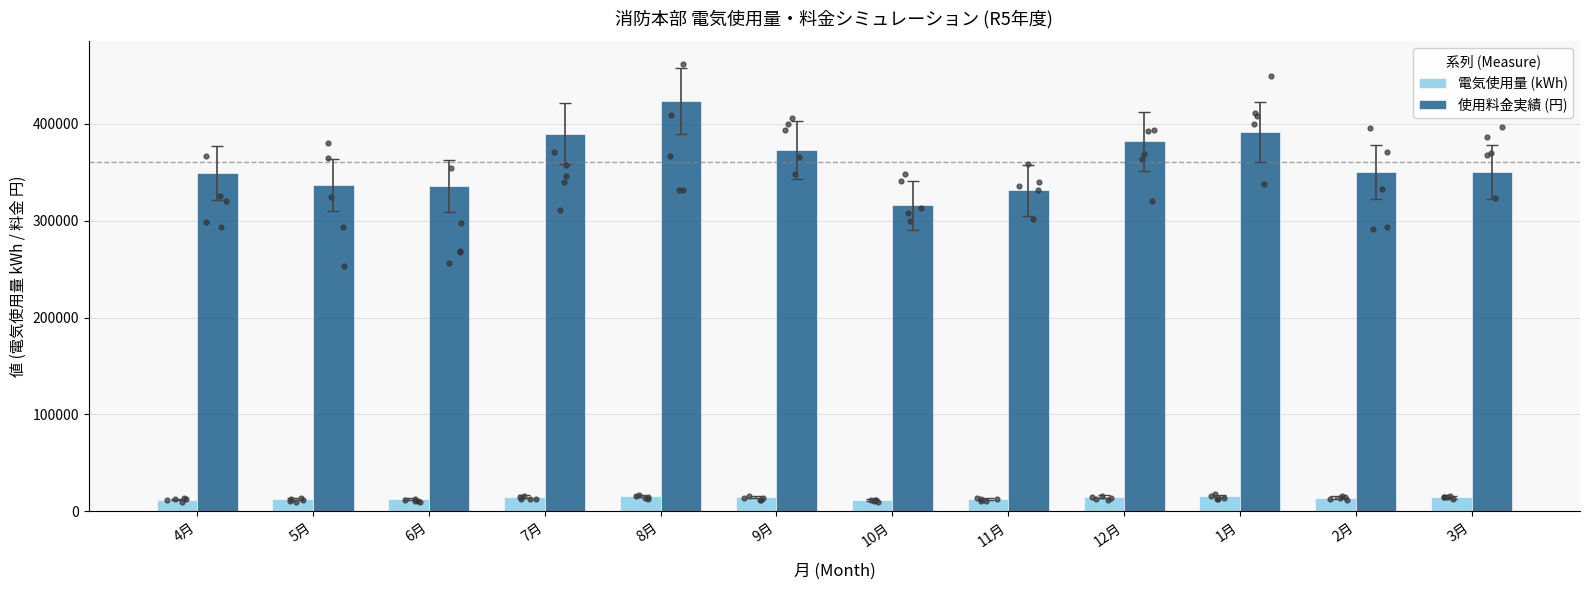

Is the value of 電気使用量 (kWh) at 2月 greater than the value of 使用料金実績 (円) at 2月?

No